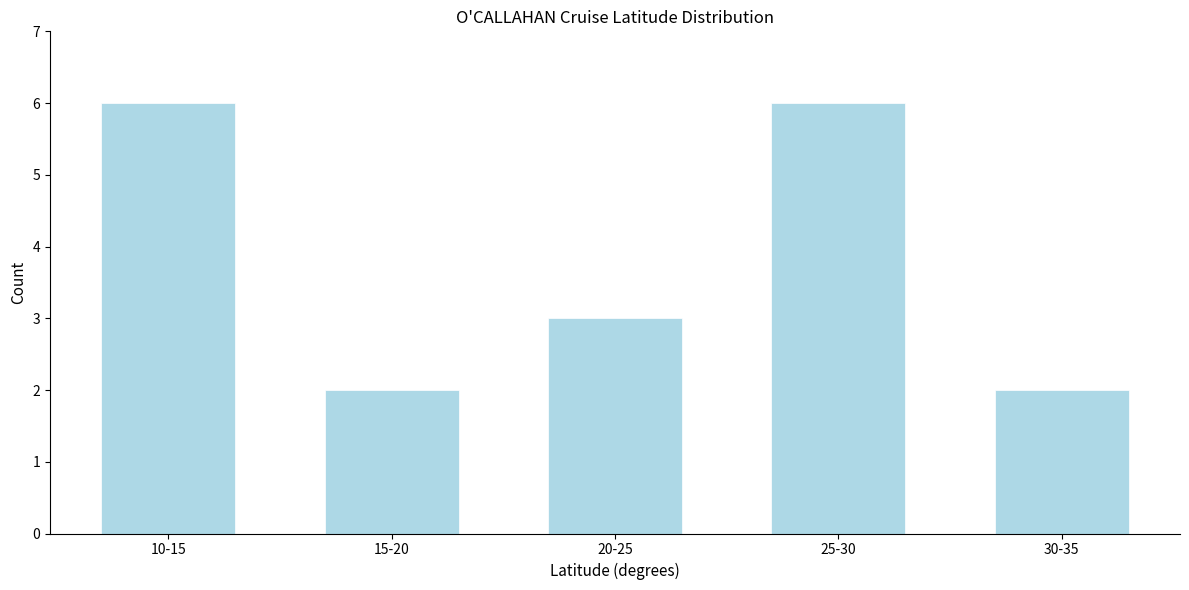

Reading left to right, list all the values displayed in this chart.

10-15=6	15-20=2	20-25=3	25-30=6	30-35=2